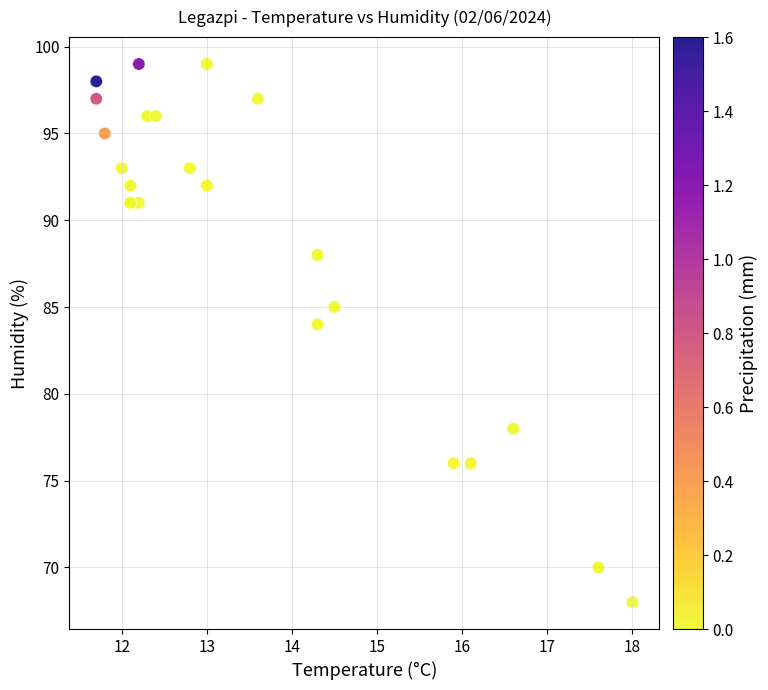

What Y value in the scatter plot is closest to 83?

84